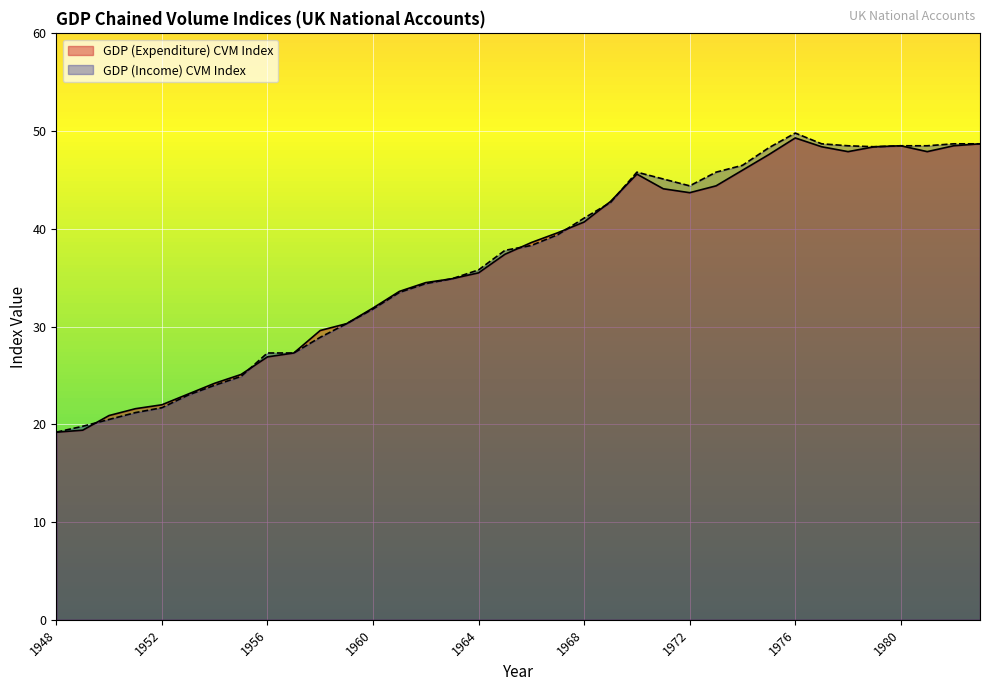

Which series has the largest total across all categories?

GDP (Income) CVM Index